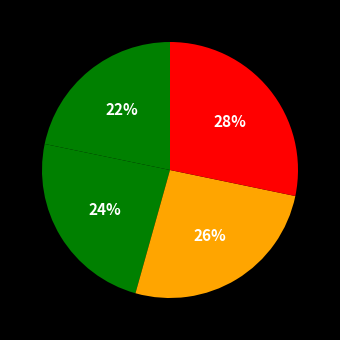

How many segments does this pie chart have?

4